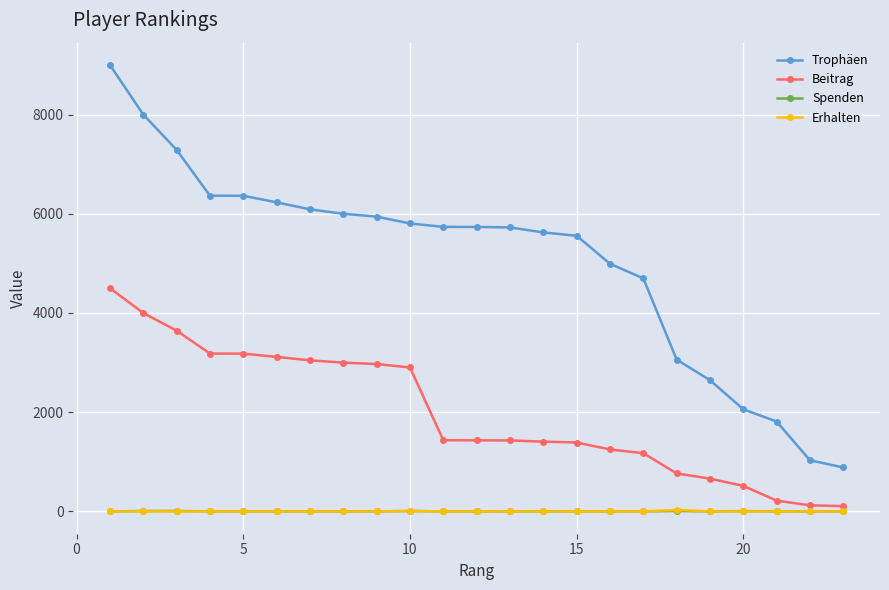

What is the greatest value displayed?

9000